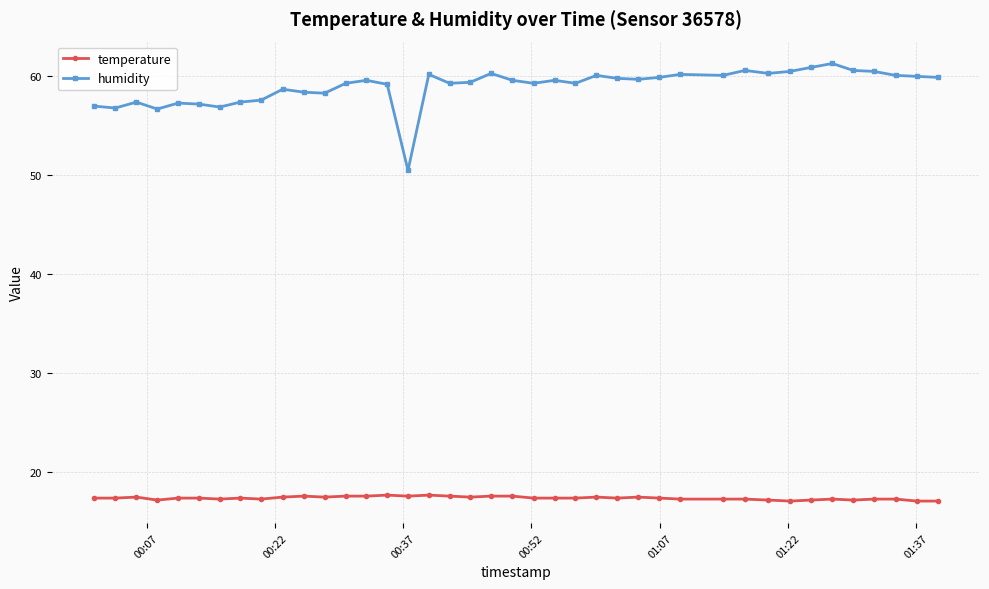

True or false: temperature has more than 1 points higher than both neighbors.

True